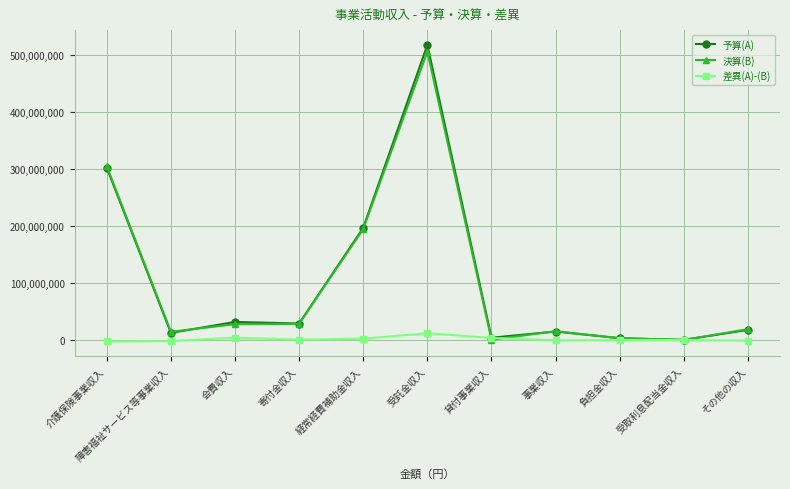

How many data points does each series have?

11